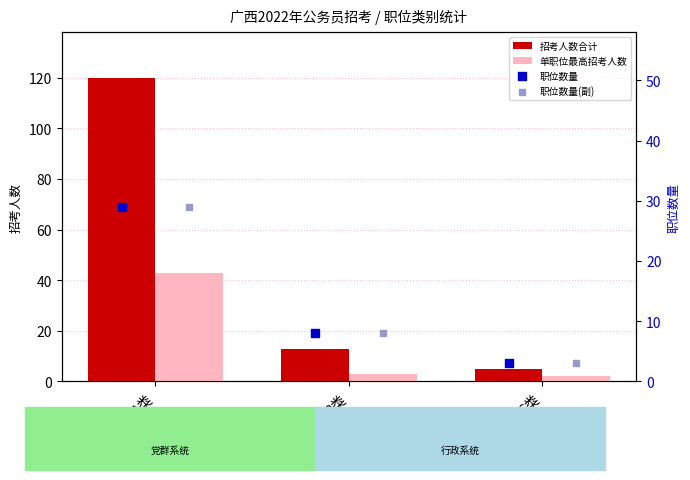

Which series has the largest total across all categories?

招考人数合计